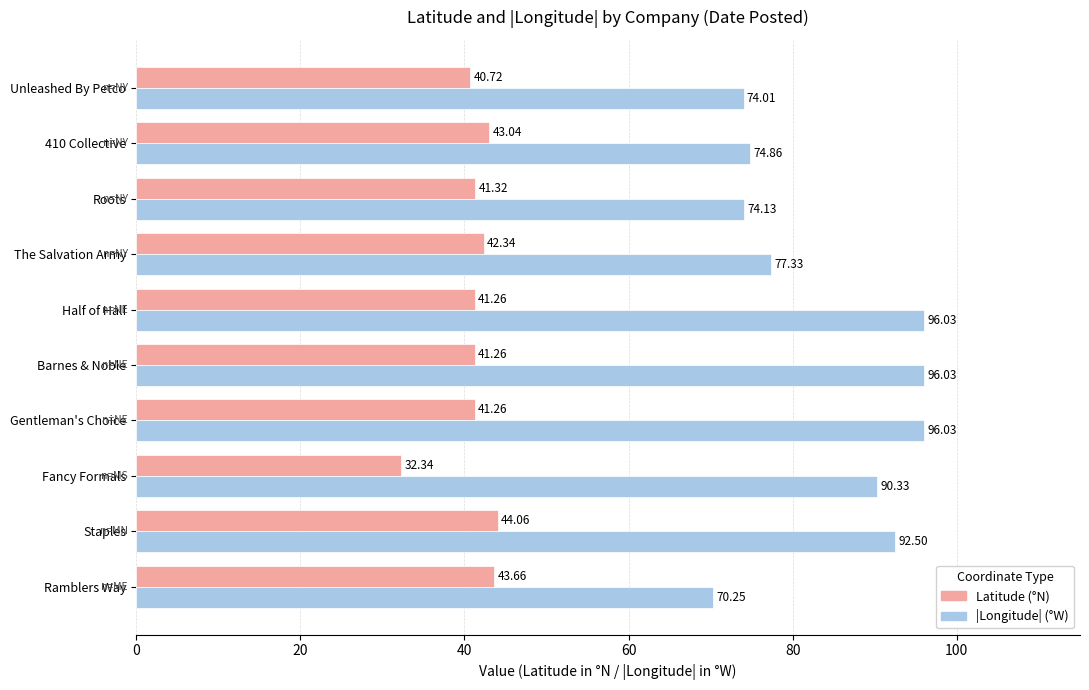

What is the total value across all series at 410 Collective?

117.9